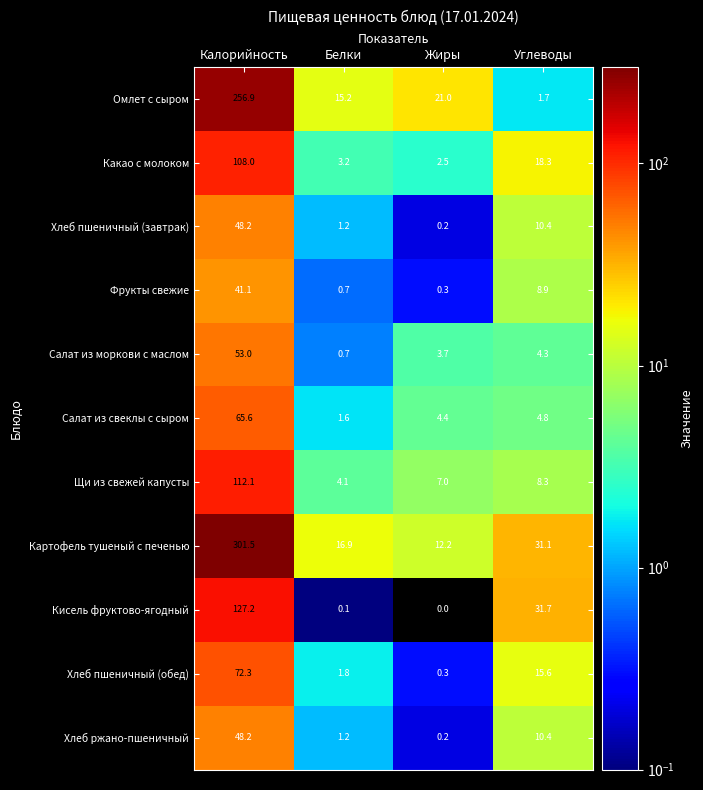

Between Жиры and Углеводы, which series saw the biggest shift?

Кисель фруктово-ягодный